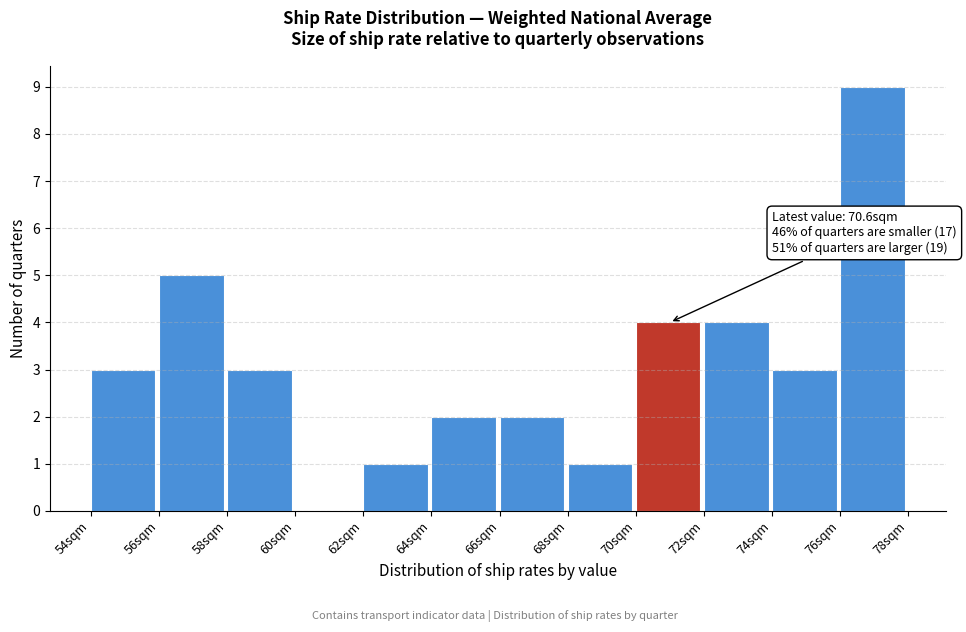

Reading left to right, transcribe all the data shown in this chart.

54sqm=3	56sqm=5	58sqm=3	60sqm=0	62sqm=1	64sqm=2	66sqm=2	68sqm=1	70sqm=4	72sqm=4	74sqm=3	76sqm=9